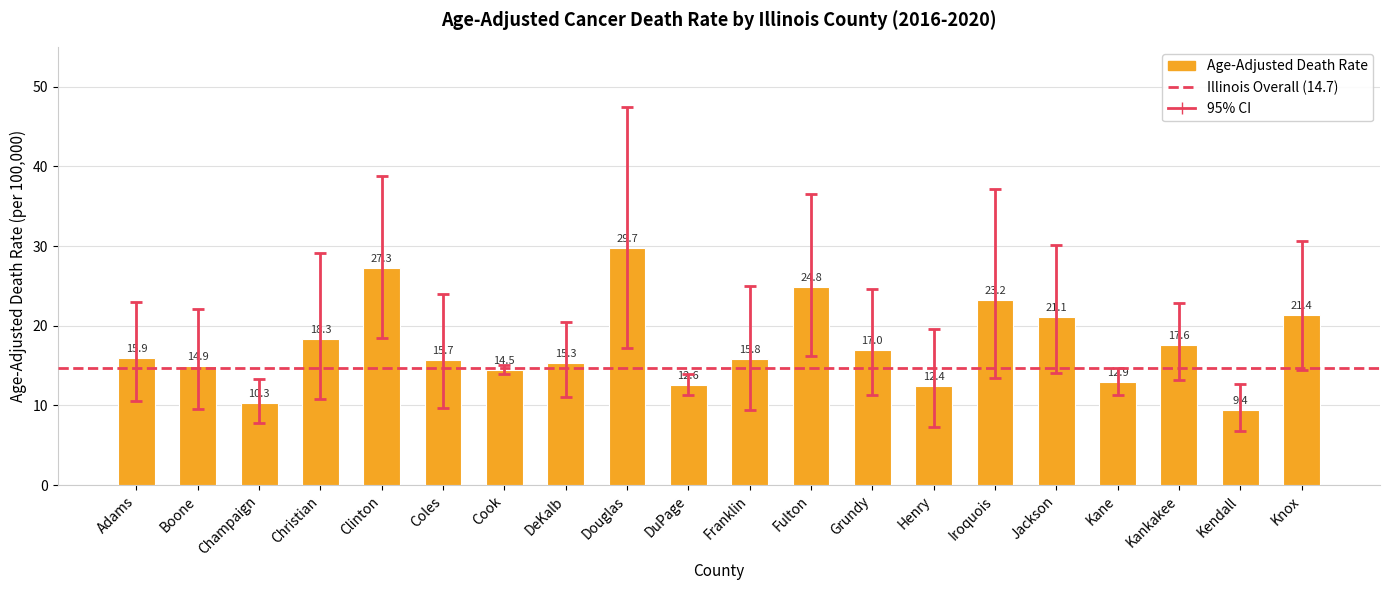

Is it true that the value at Champaign is 10.3?

True